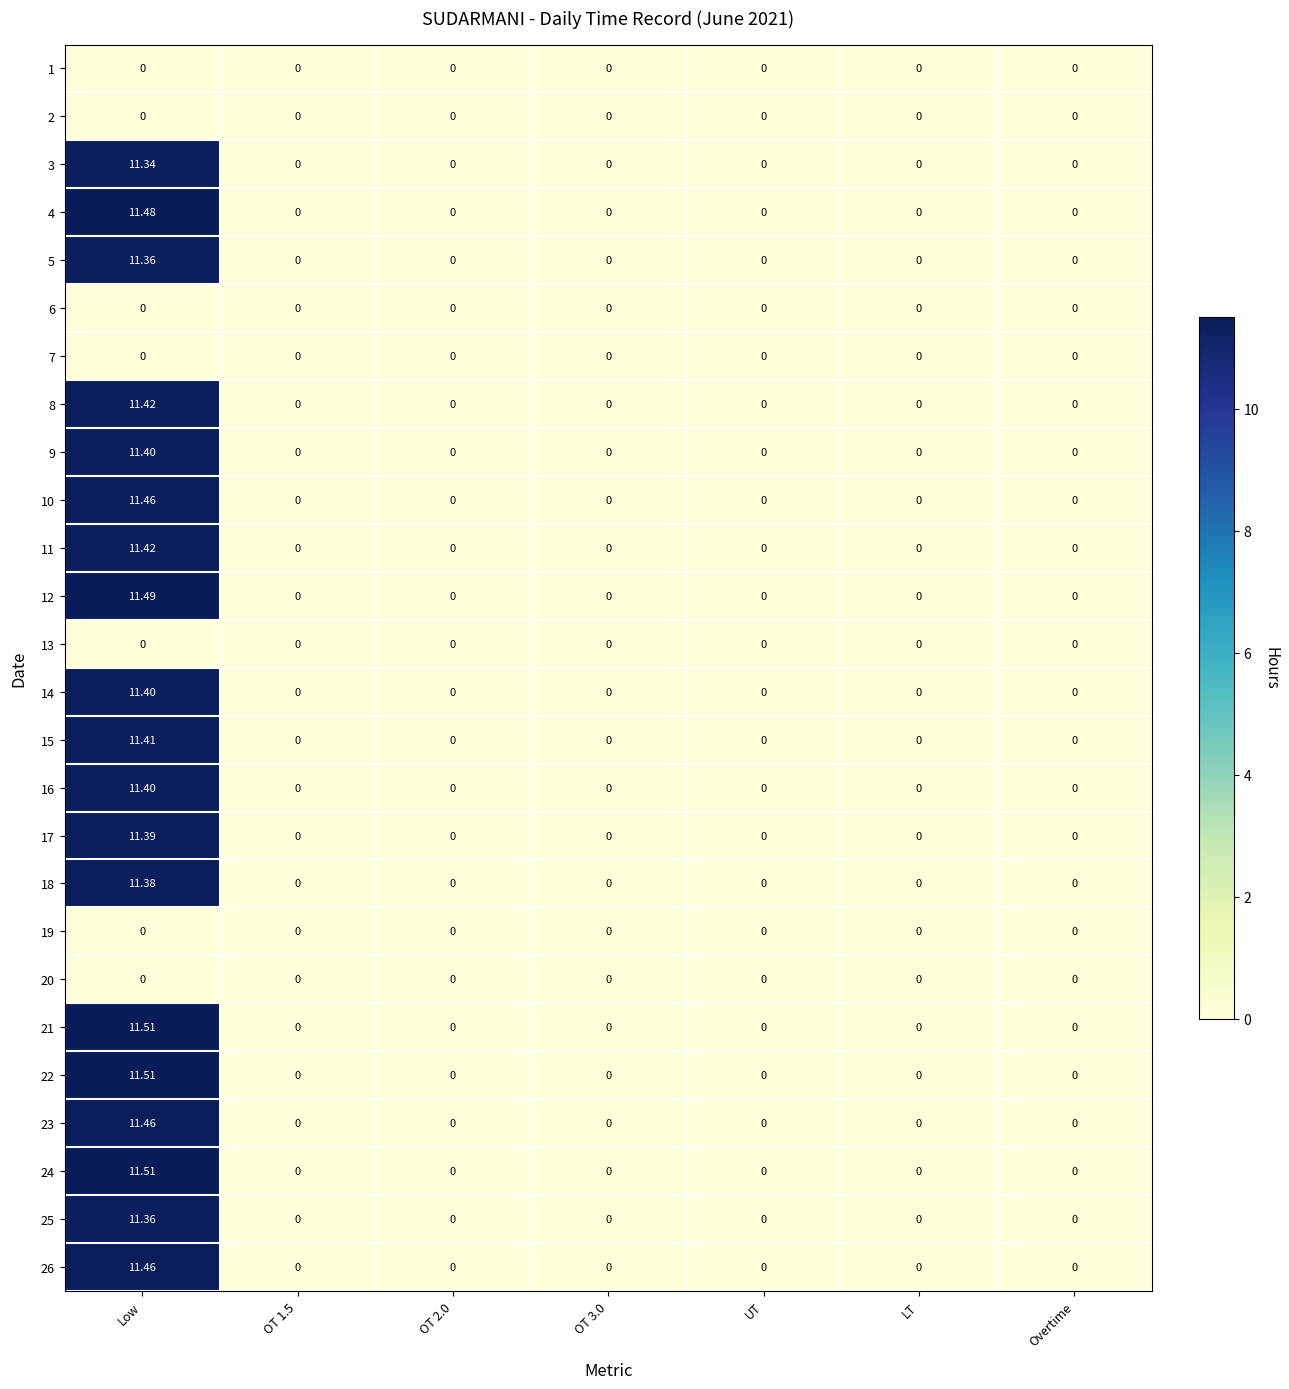

At which category is the sum across all series the highest?

Low